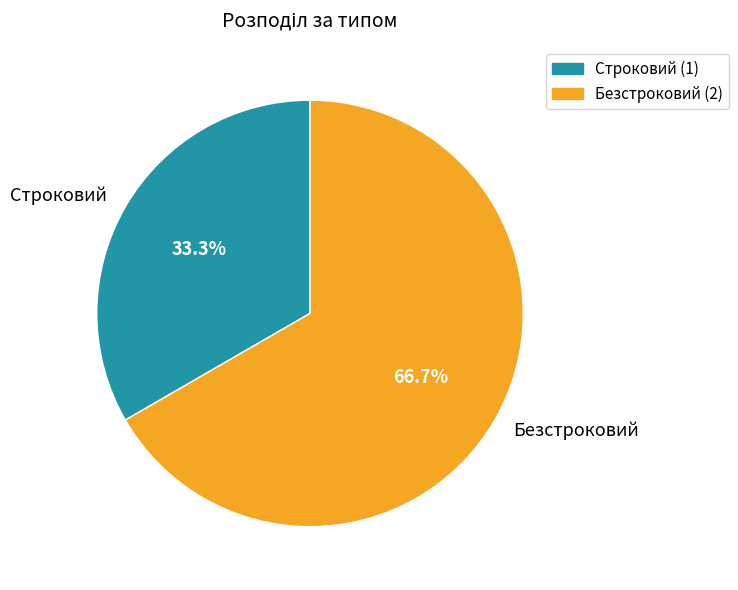

What is the largest slice in the pie chart?

Безстроковий